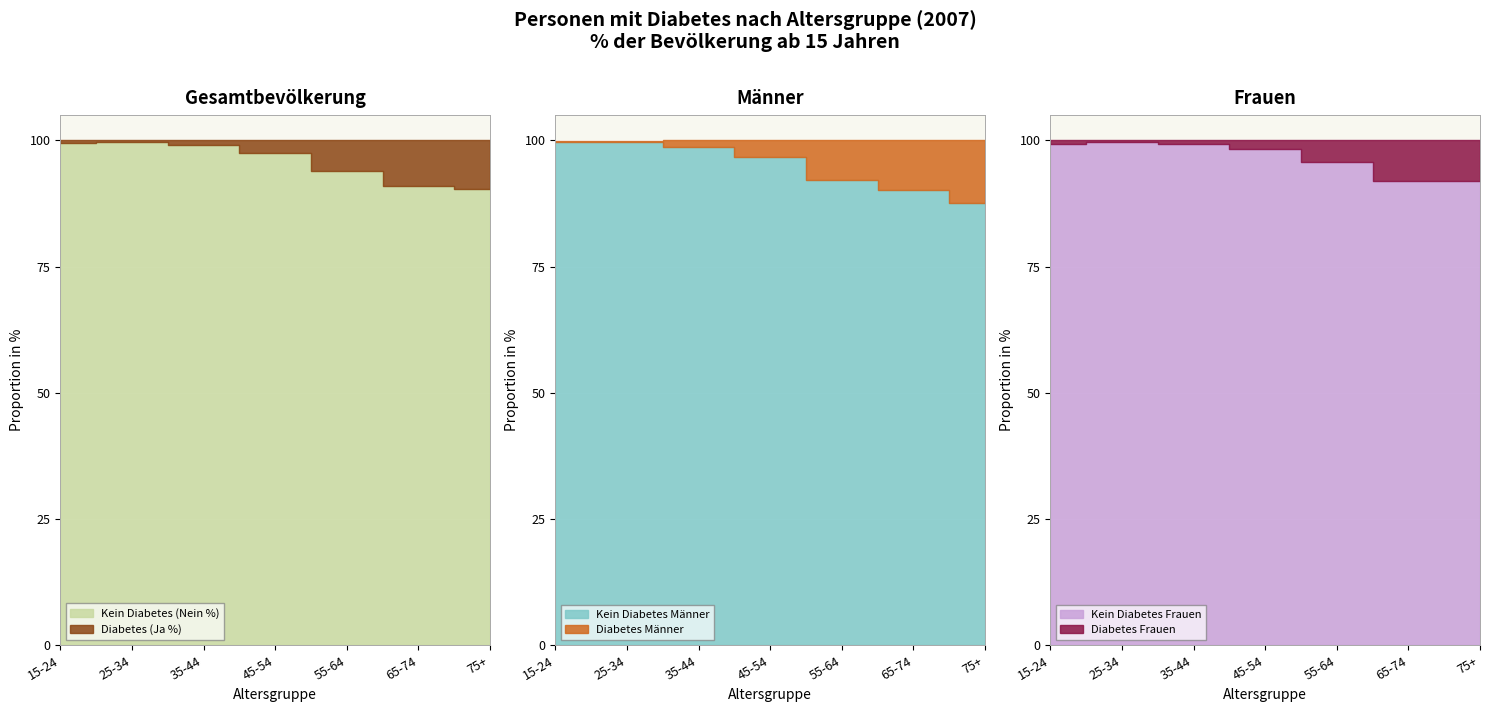

How many distinct data groups are displayed?

2